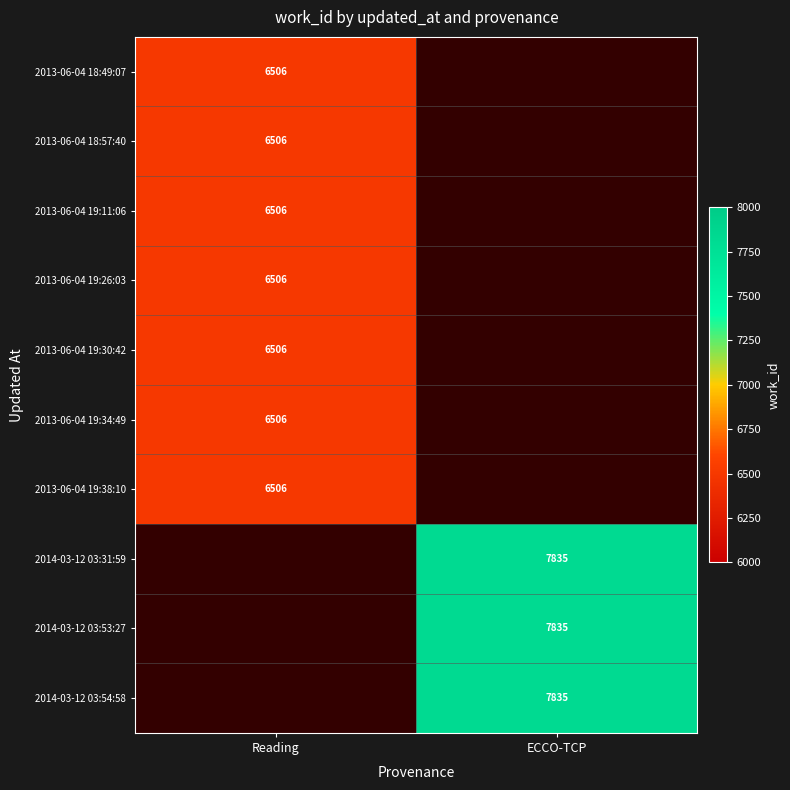

Which label corresponds to the largest value in the chart?

ECCO-TCP